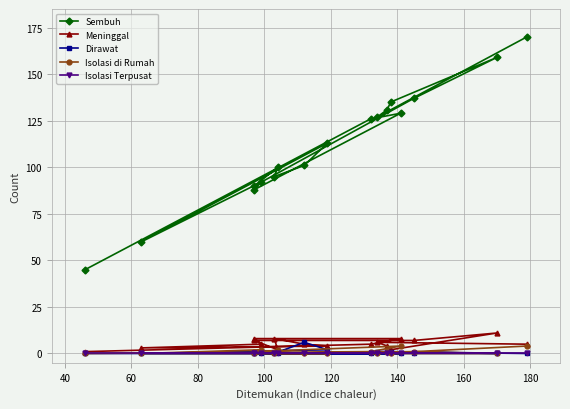

Rank the series at 40 from highest to lowest value.

Sembuh, Meninggal, Isolasi di Rumah, Dirawat, Isolasi Terpusat